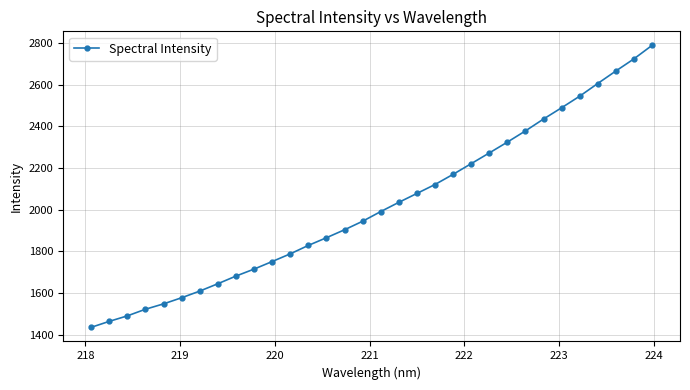

True or false: the data has more than 1 interior local peaks.

False